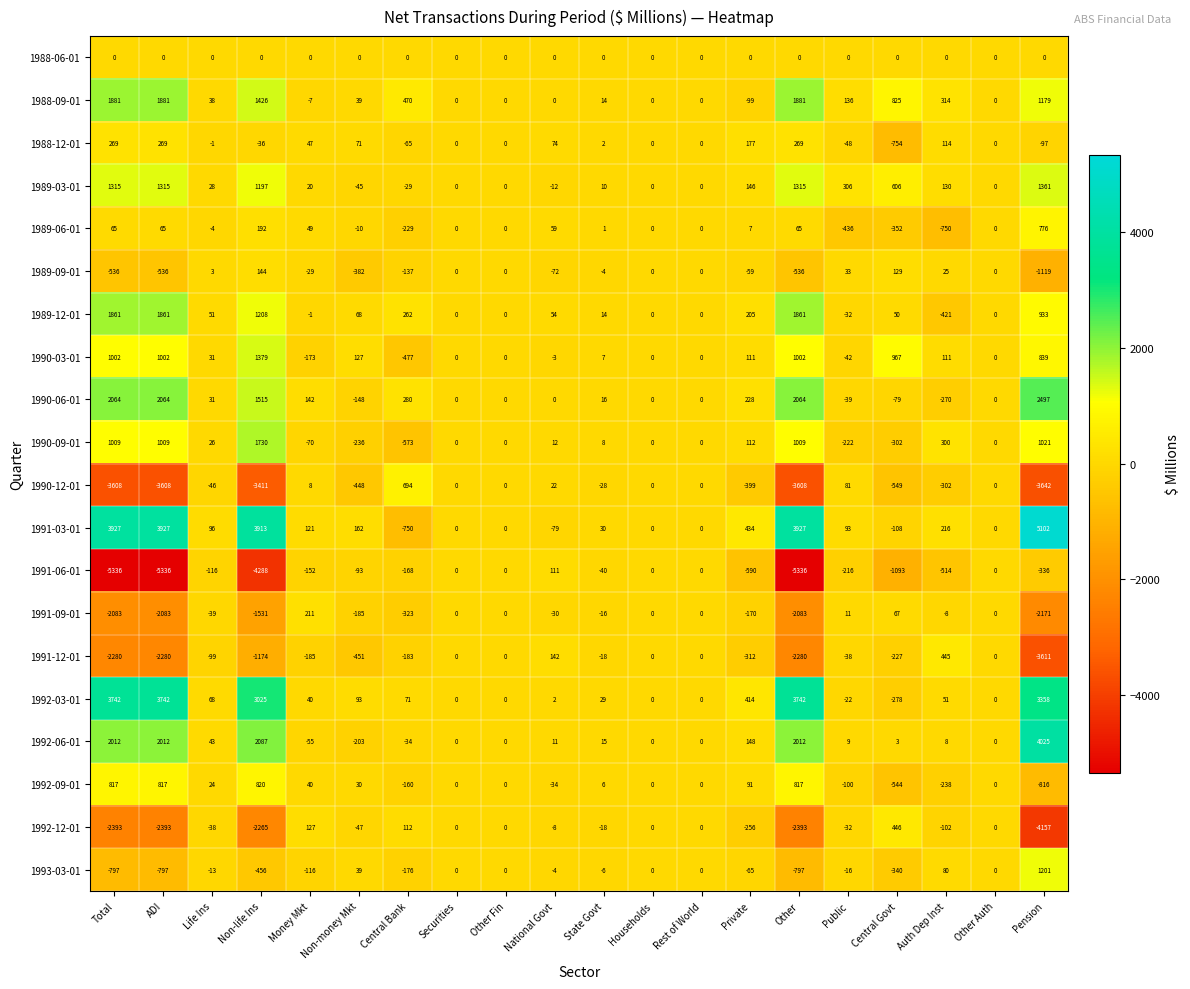

What is the total value across all series at Non-money Mkt?

-1619